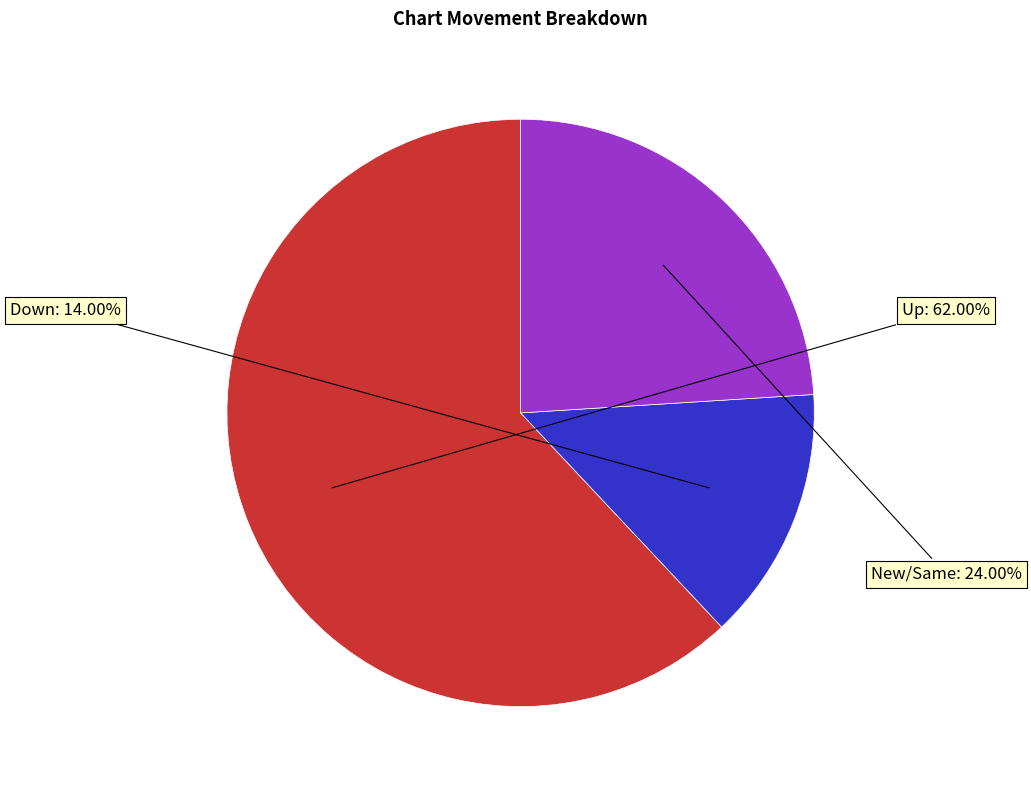

Which slice represents more than half of the pie?

Up